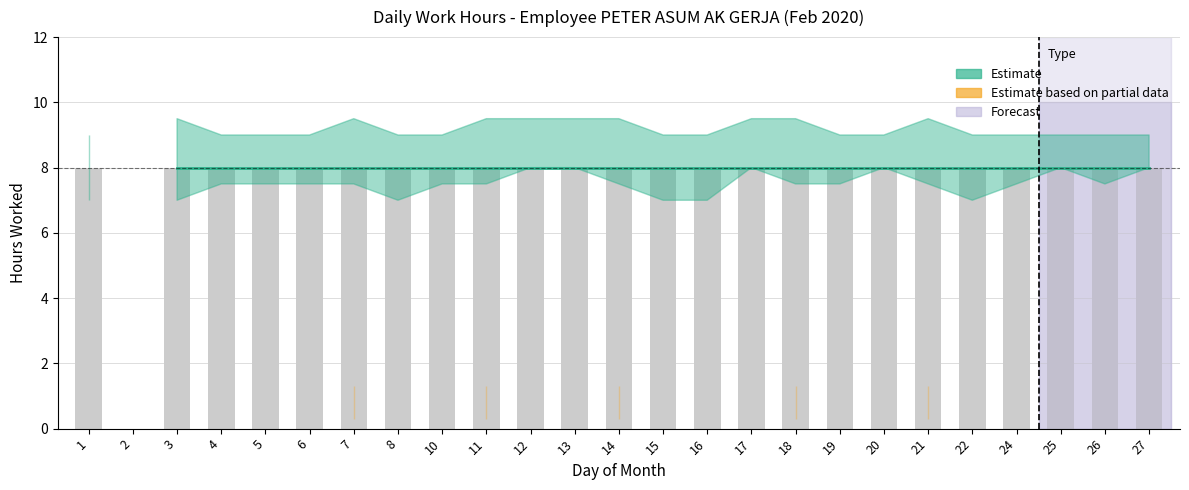

The Estimate series shows 3.6 at 22. True or false?

False